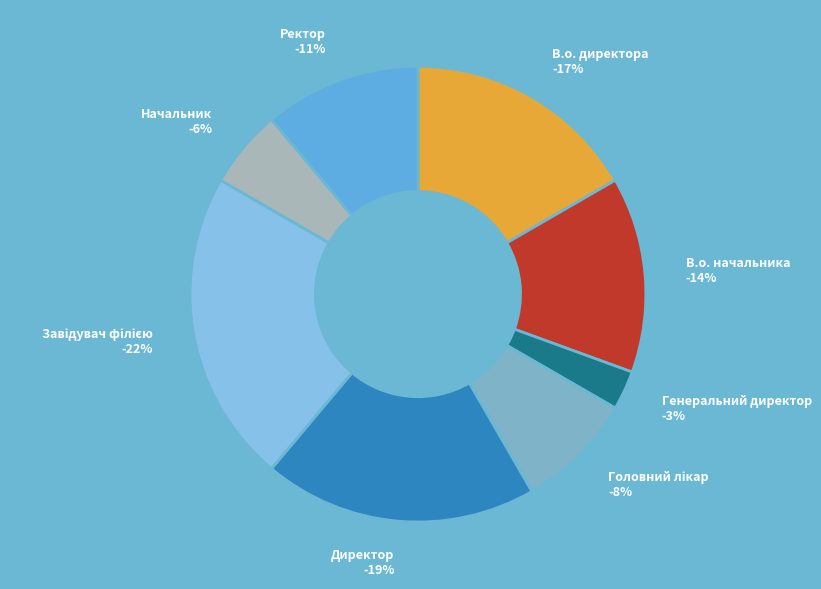

Is it true that Генеральний директор is 3% of the pie?

True